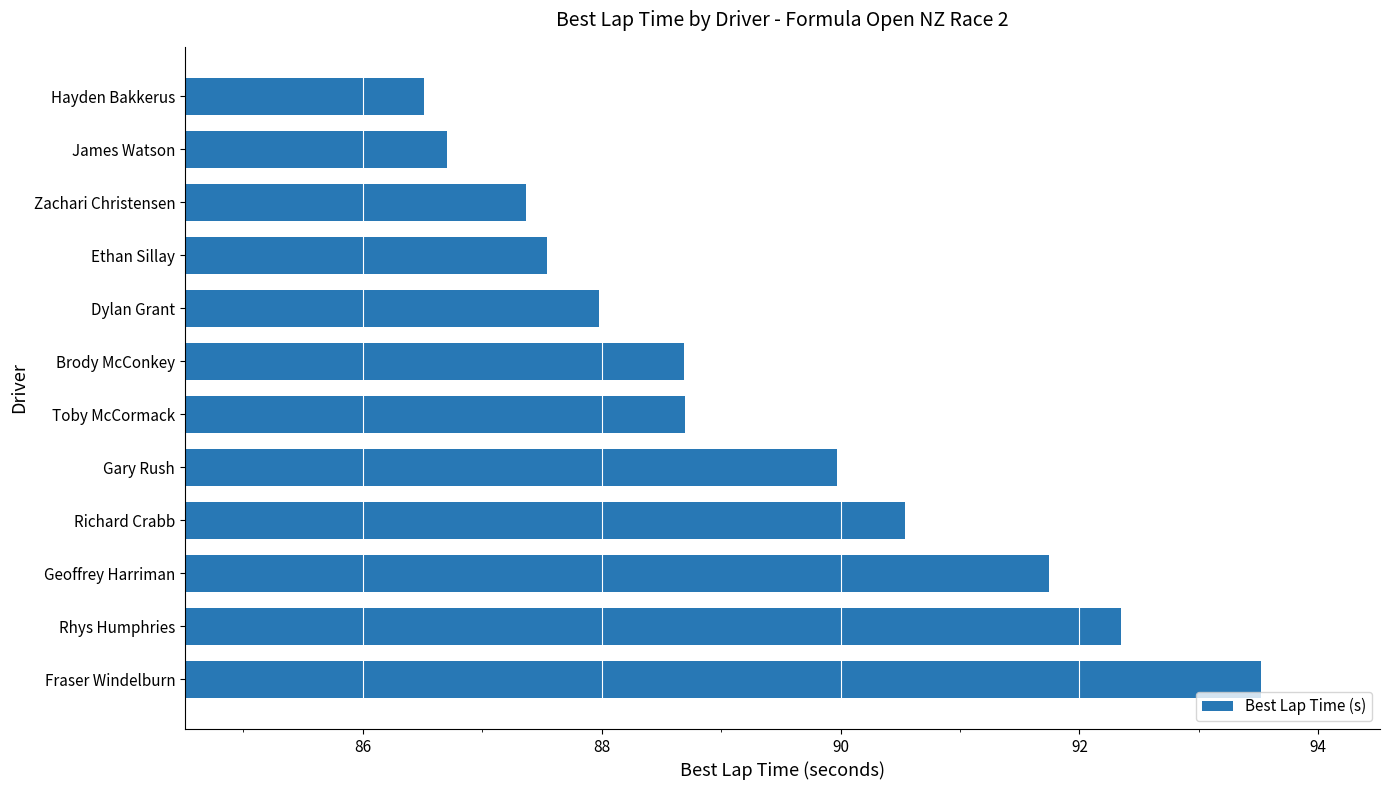

Which category has the lowest value across all series?

Hayden Bakkerus